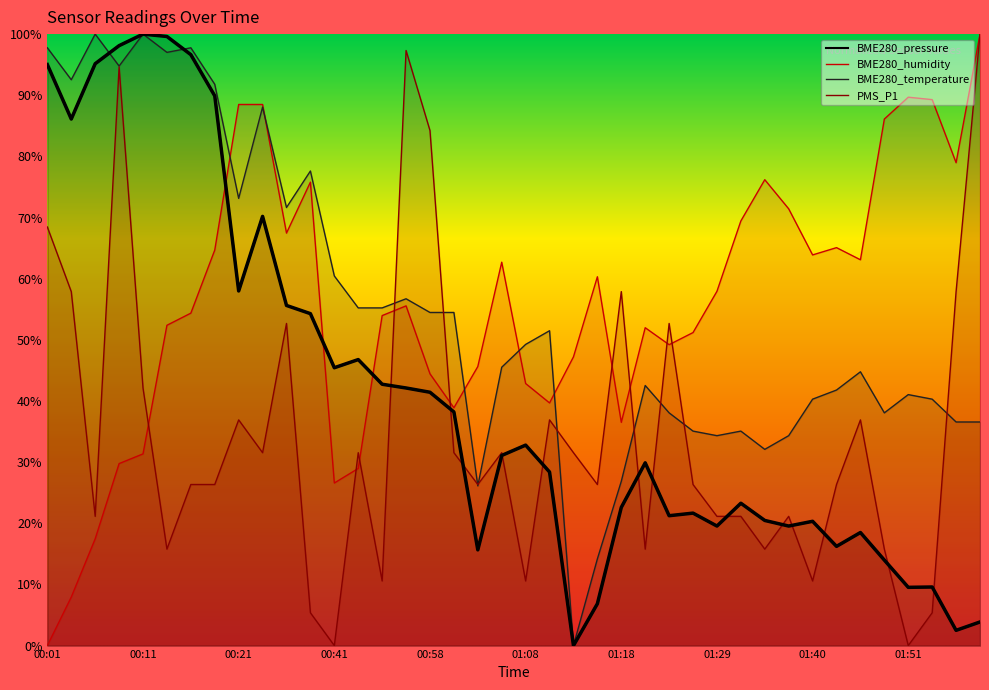

What is the label of the 30th point from the right?

00:26